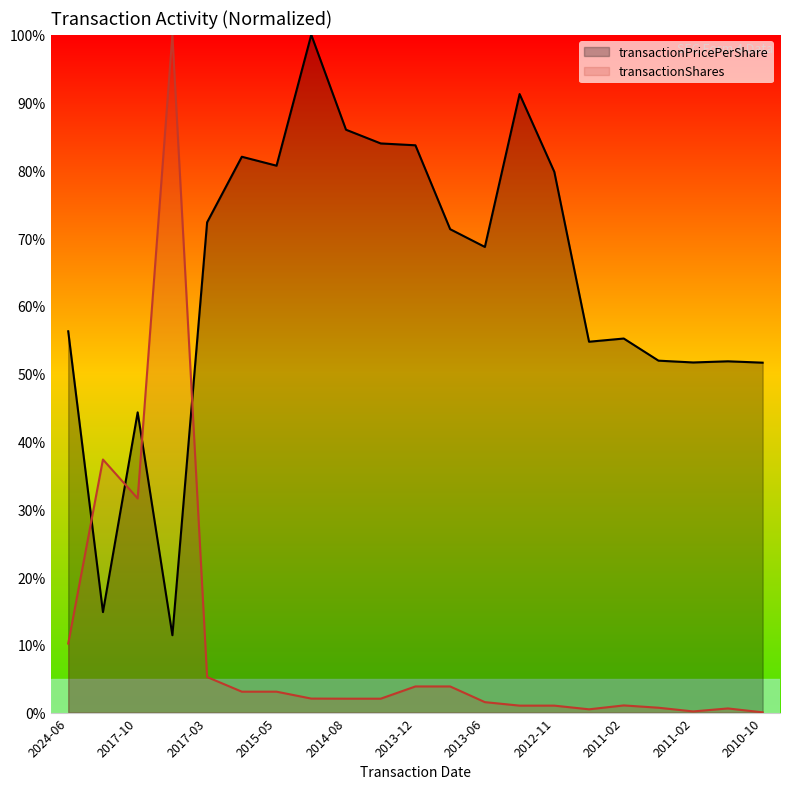

What is the difference between the highest and lowest values at 13?

90.2